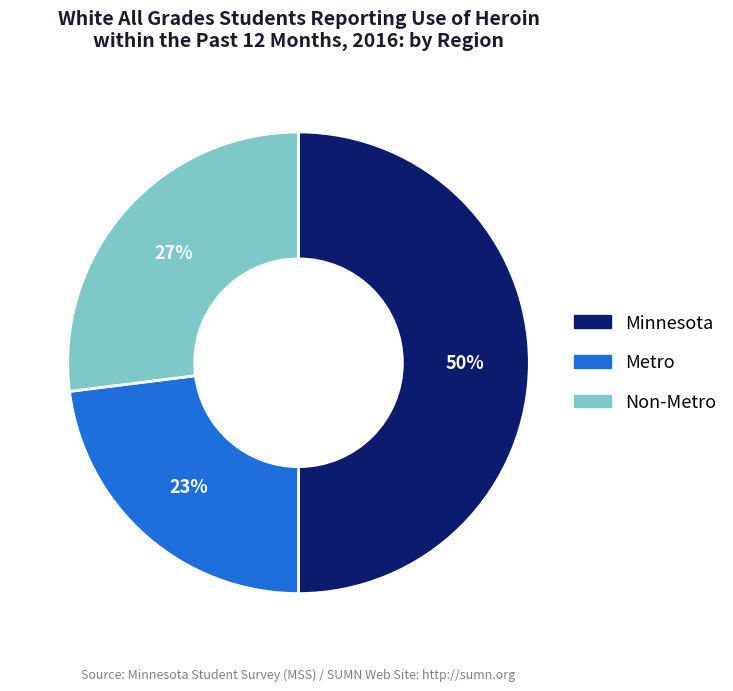

Rank the categories by value from highest to lowest.

Minnesota, Non-Metro, Metro